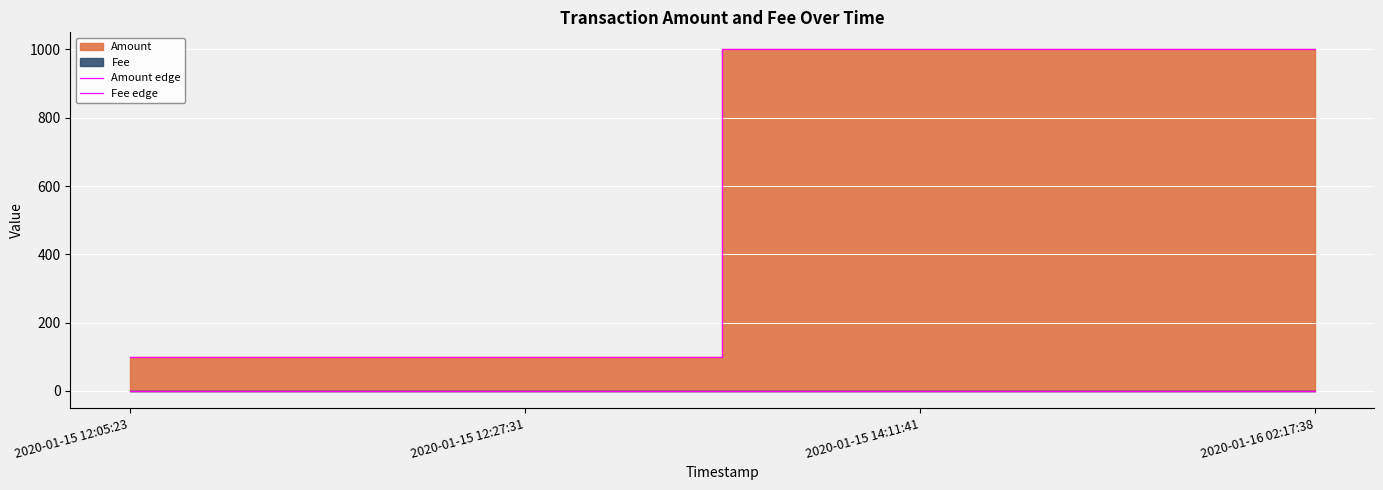

Rank the series at 2020-01-16 02:17:38 from lowest to highest value.

Fee edge, Amount edge